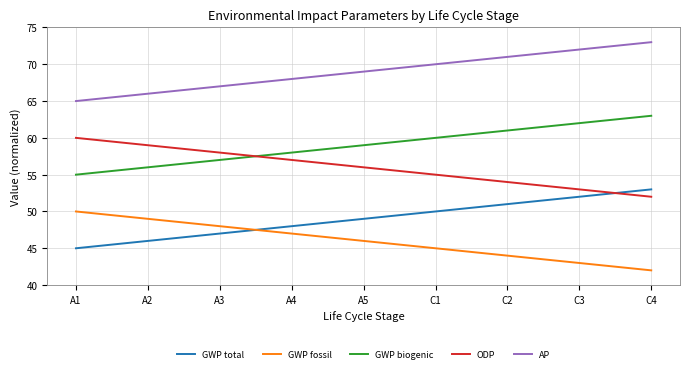

Rank the series at C4 from lowest to highest value.

GWP fossil, ODP, GWP total, GWP biogenic, AP